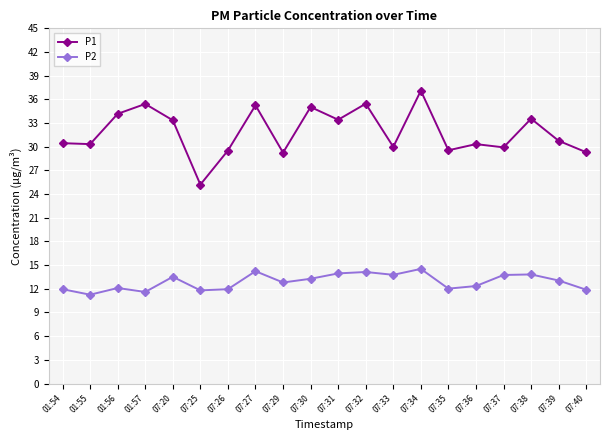

True or false: P1 and P2 cross at least once.

False